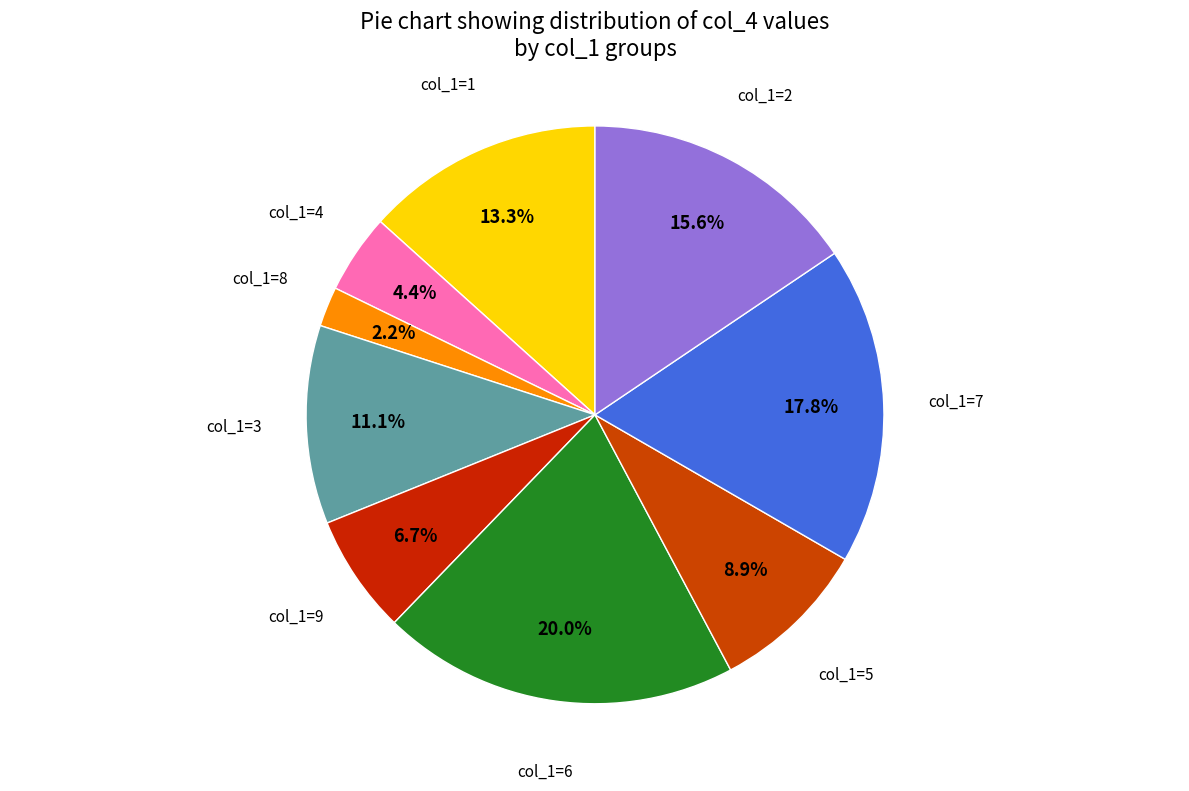

Does any single category account for the majority?

No